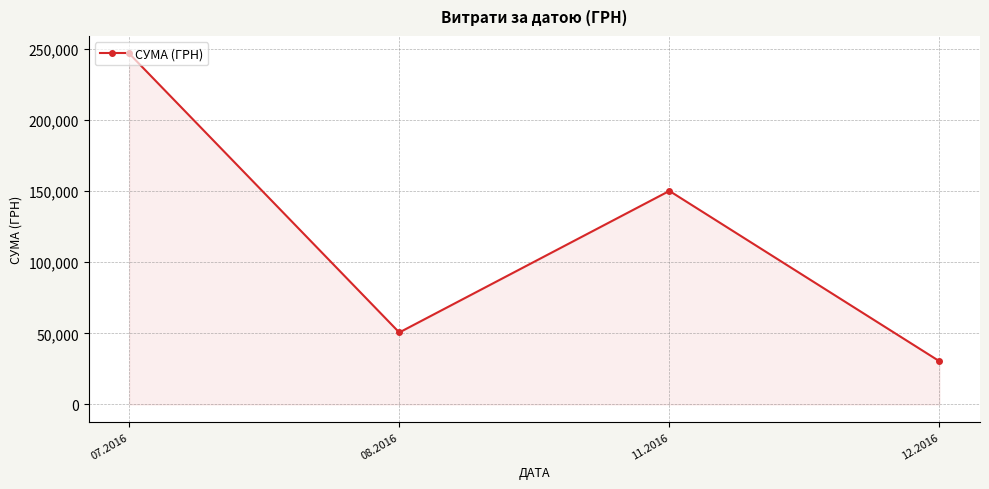

At which category does the data reach its first local valley?

08.2016